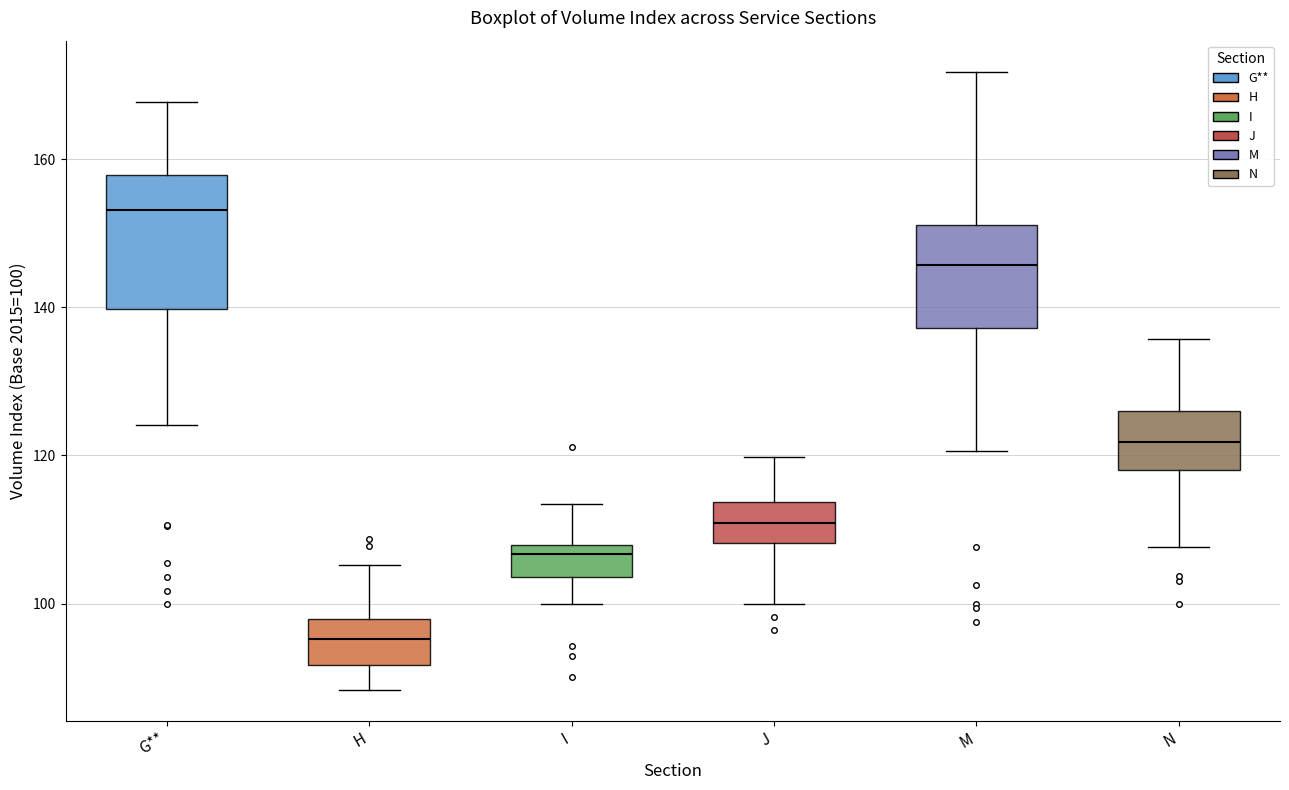

Comparing the boxes themselves (not the whiskers), which one is the tallest?

G**